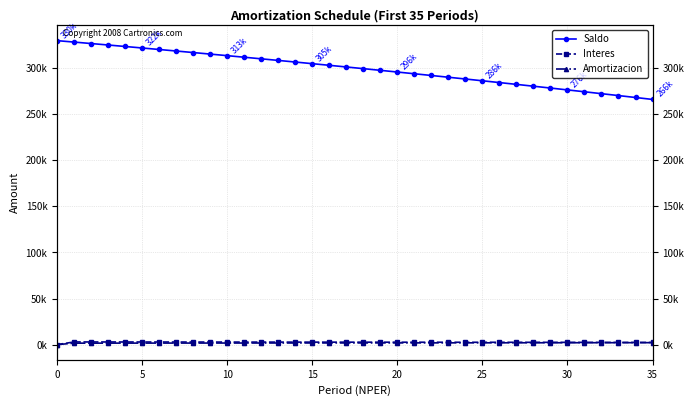

Rank the series at 10 from highest to lowest value.

Saldo, Interes, Amortizacion